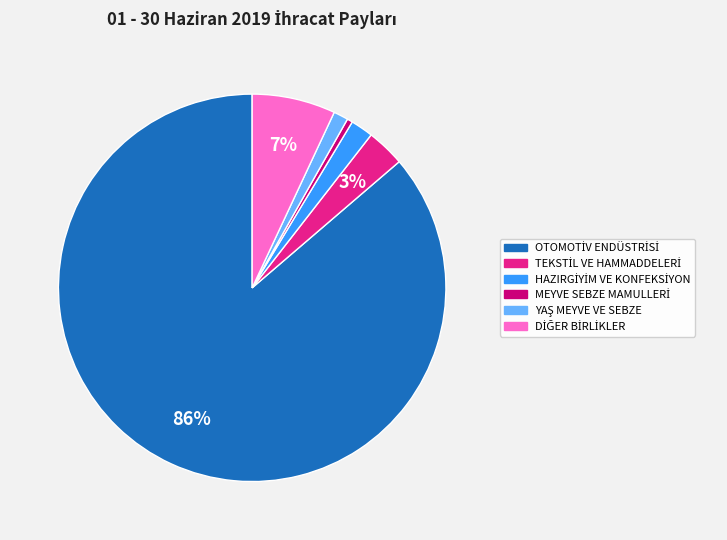

Is there any slice that represents more than half of the pie?

Yes